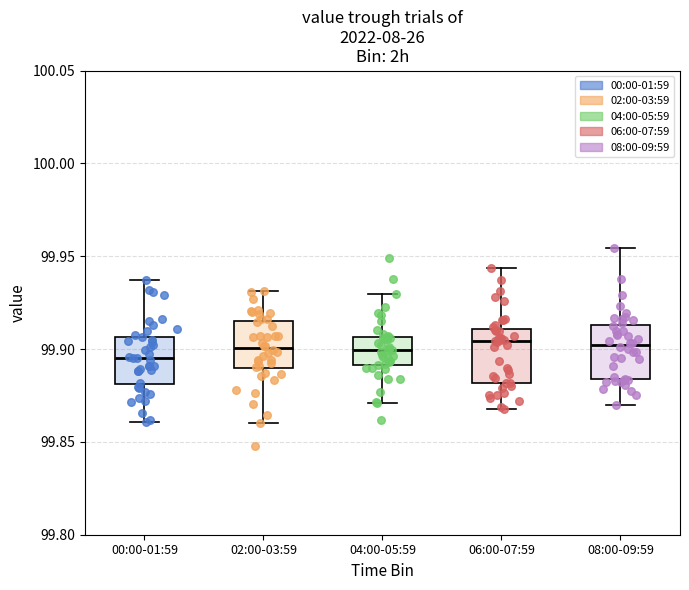

Where does the upper whisker of the box for 06:00-07:59 end on the y-axis? The values are not printed on the chart, so give them approximately, as read against the axis.

99.945